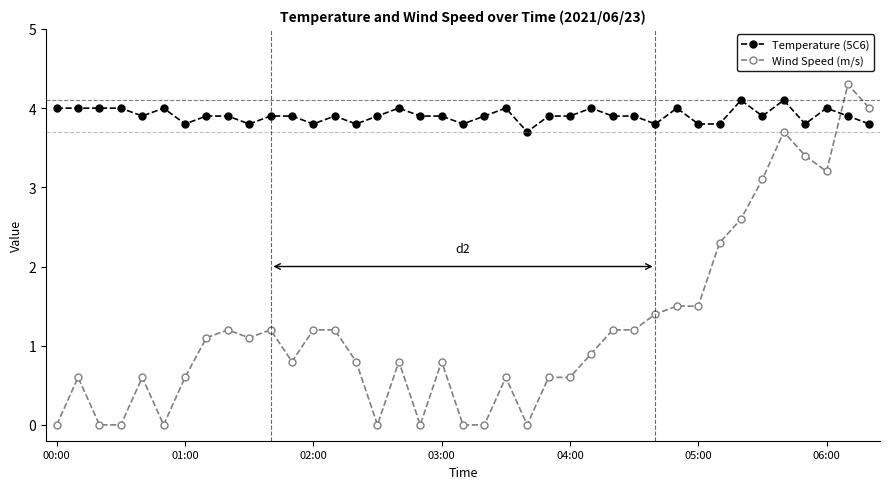

At how many categories does at least one series exceed 3?

39